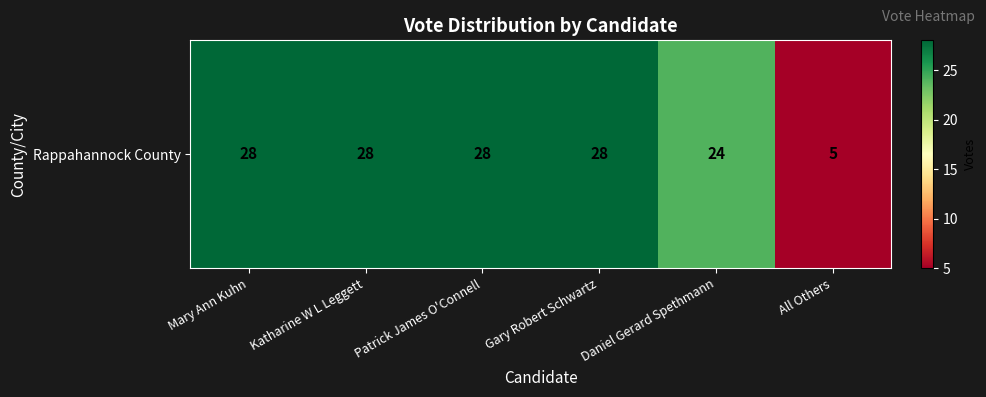

What is the minimum value shown in the chart?

5